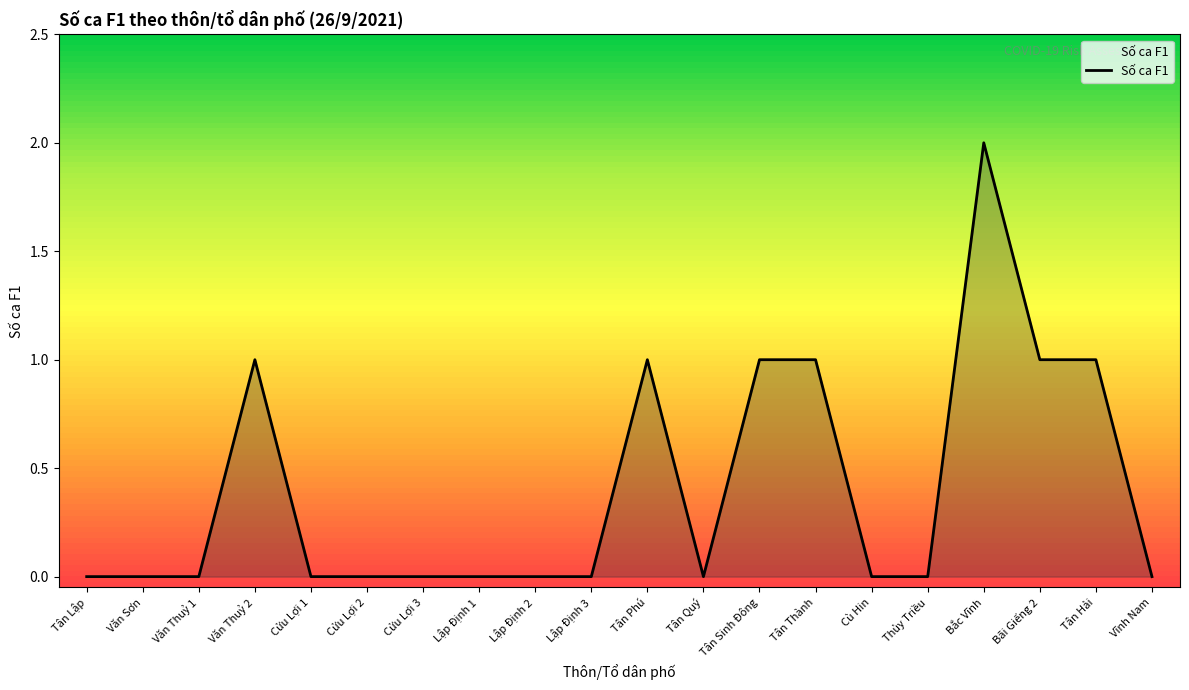

Which has a higher value, Bắc Vĩnh or Lập Định 1?

Bắc Vĩnh